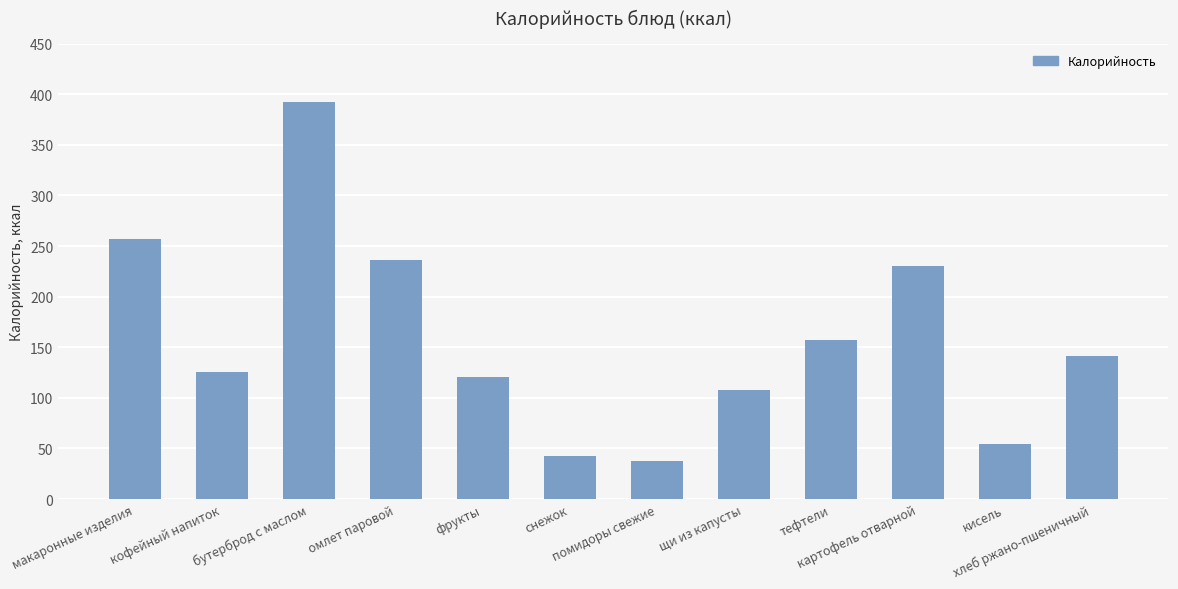

What is the sum of the values at фрукты and щи из капусты?

229